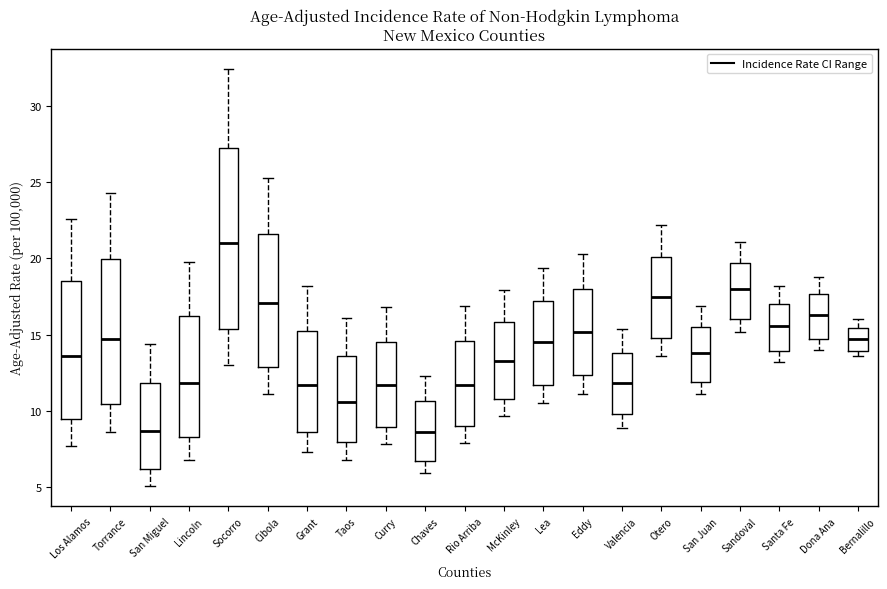

Reading left to right, read every box against the y-axis: the position of its median line, the range the box covers, and the ends of its whiskers. The values are not printed on the chart, so give them approximately, as read against the axis.

Los Alamos: median 13.5, box 9.5 to 18.5, whiskers 7.5 to 22.5
Torrance: median 14.5, box 10.5 to 20.0, whiskers 8.5 to 24.5
San Miguel: median 8.5, box 6.0 to 12.0, whiskers 5.0 to 14.5
Lincoln: median 12.0, box 8.5 to 16.0, whiskers 7.0 to 20.0
Socorro: median 21.0, box 15.5 to 27.5, whiskers 13.0 to 32.5
Cibola: median 17.0, box 13.0 to 21.5, whiskers 11.0 to 25.5
Grant: median 11.5, box 8.5 to 15.5, whiskers 7.5 to 18.0
Taos: median 10.5, box 8.0 to 13.5, whiskers 7.0 to 16.0
Curry: median 11.5, box 9.0 to 14.5, whiskers 8.0 to 17.0
Chaves: median 8.5, box 6.5 to 10.5, whiskers 6.0 to 12.5
Rio Arriba: median 11.5, box 9.0 to 14.5, whiskers 8.0 to 17.0
McKinley: median 13.5, box 11.0 to 16.0, whiskers 9.5 to 18.0
Lea: median 14.5, box 11.5 to 17.0, whiskers 10.5 to 19.5
Eddy: median 15.0, box 12.5 to 18.0, whiskers 11.0 to 20.5
Valencia: median 12.0, box 10.0 to 14.0, whiskers 9.0 to 15.5
Otero: median 17.5, box 15.0 to 20.0, whiskers 13.5 to 22.0
San Juan: median 14.0, box 12.0 to 15.5, whiskers 11.0 to 17.0
Sandoval: median 18.0, box 16.0 to 19.5, whiskers 15.0 to 21.0
Santa Fe: median 15.5, box 14.0 to 17.0, whiskers 13.0 to 18.0
Dona Ana: median 16.5, box 14.5 to 17.5, whiskers 14.0 to 19.0
Bernalillo: median 14.5, box 14.0 to 15.5, whiskers 13.5 to 16.0